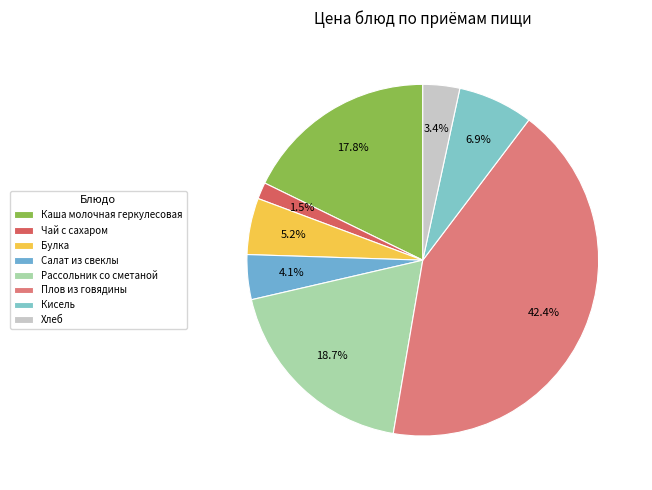

How many segments does this pie chart have?

8